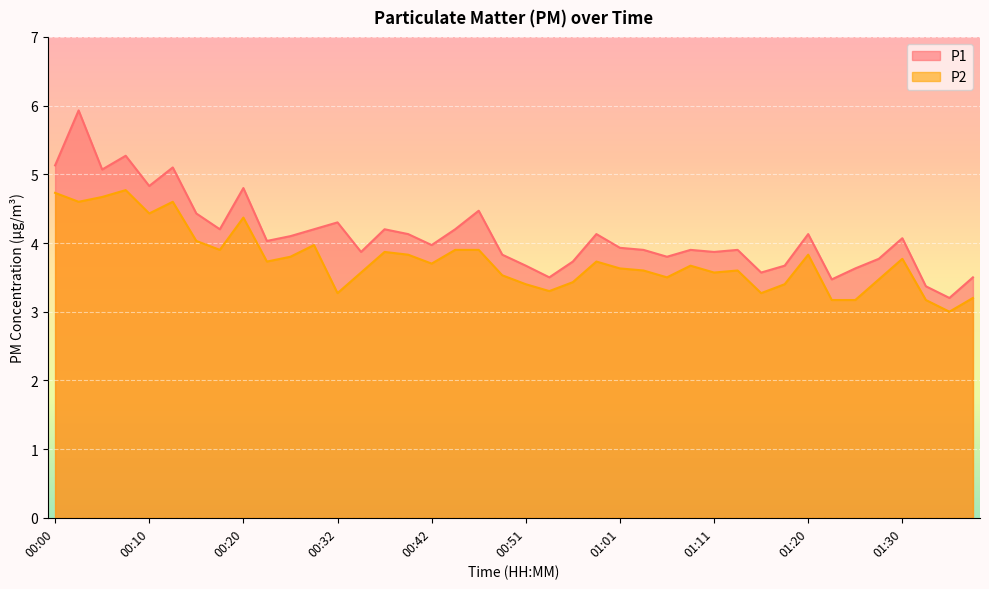

The value of P1 at 00:20 is 6.5. True or false?

False